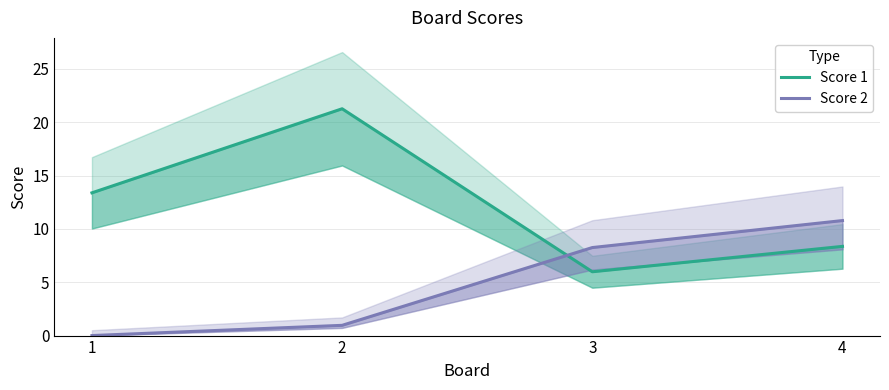

How many times do Score 2 and Score 1 cross each other?

1